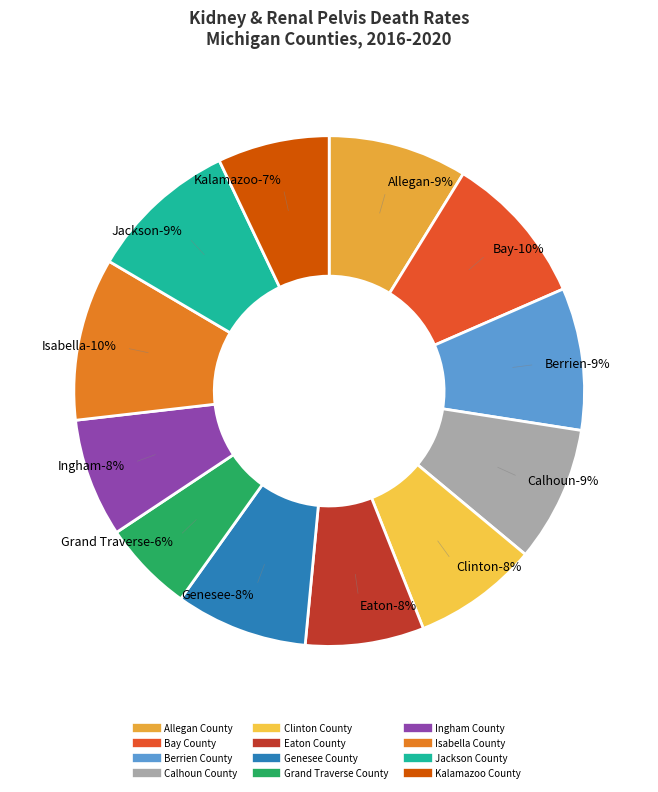

What is the largest slice in the pie chart?

Isabella County